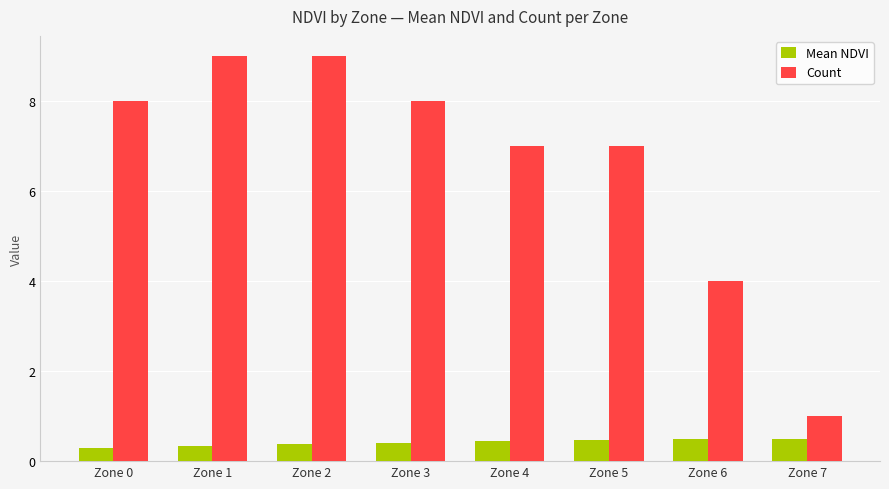

What is the total value across all series at Zone 7?

1.5